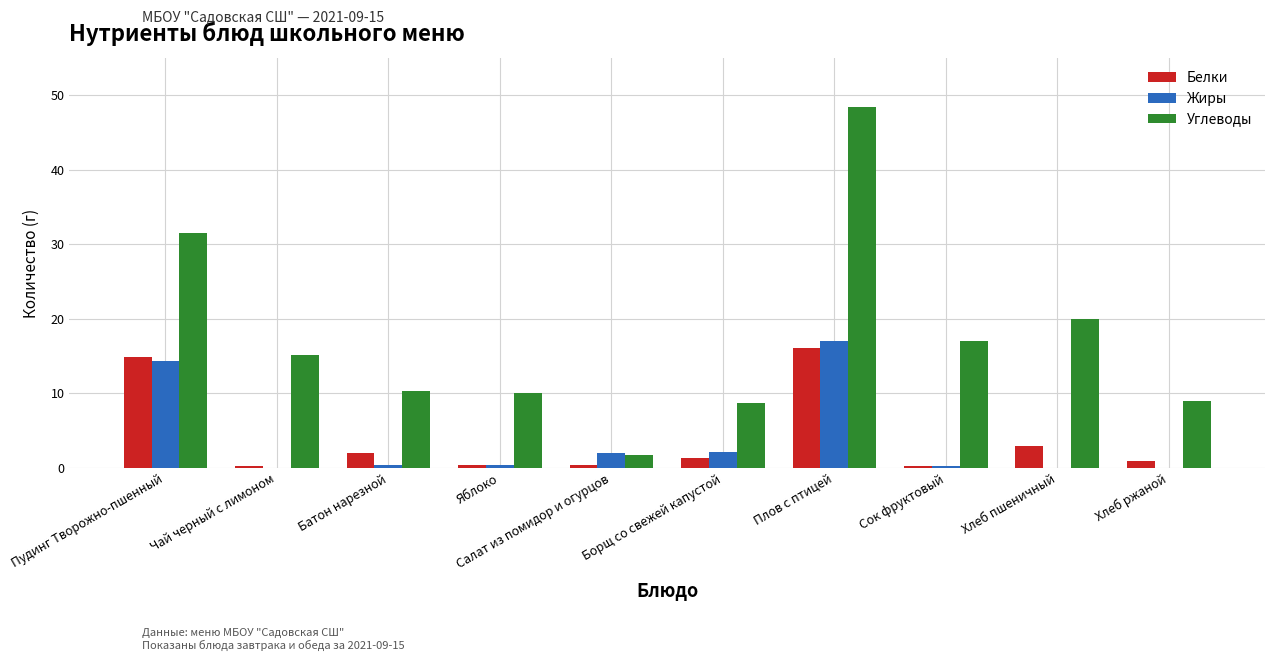

Between Хлеб пшеничный and Хлеб ржаной, which series saw the biggest shift?

Углеводы